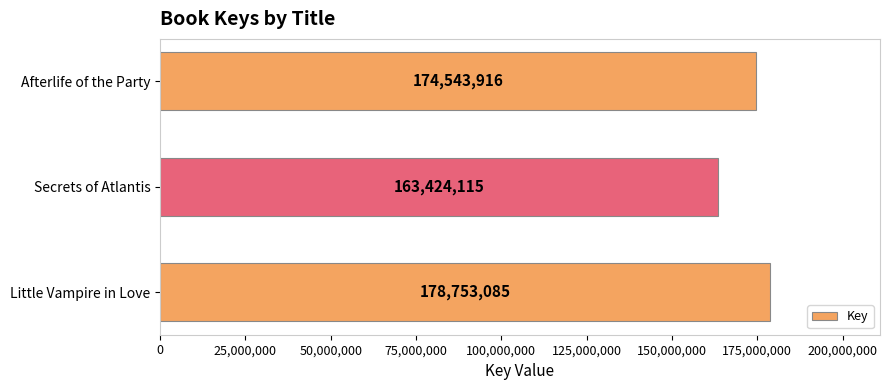

Reading top to bottom, extract all data points from this chart.

Afterlife of the Party=174543916	Secrets of Atlantis=163424115	Little Vampire in Love=178753085